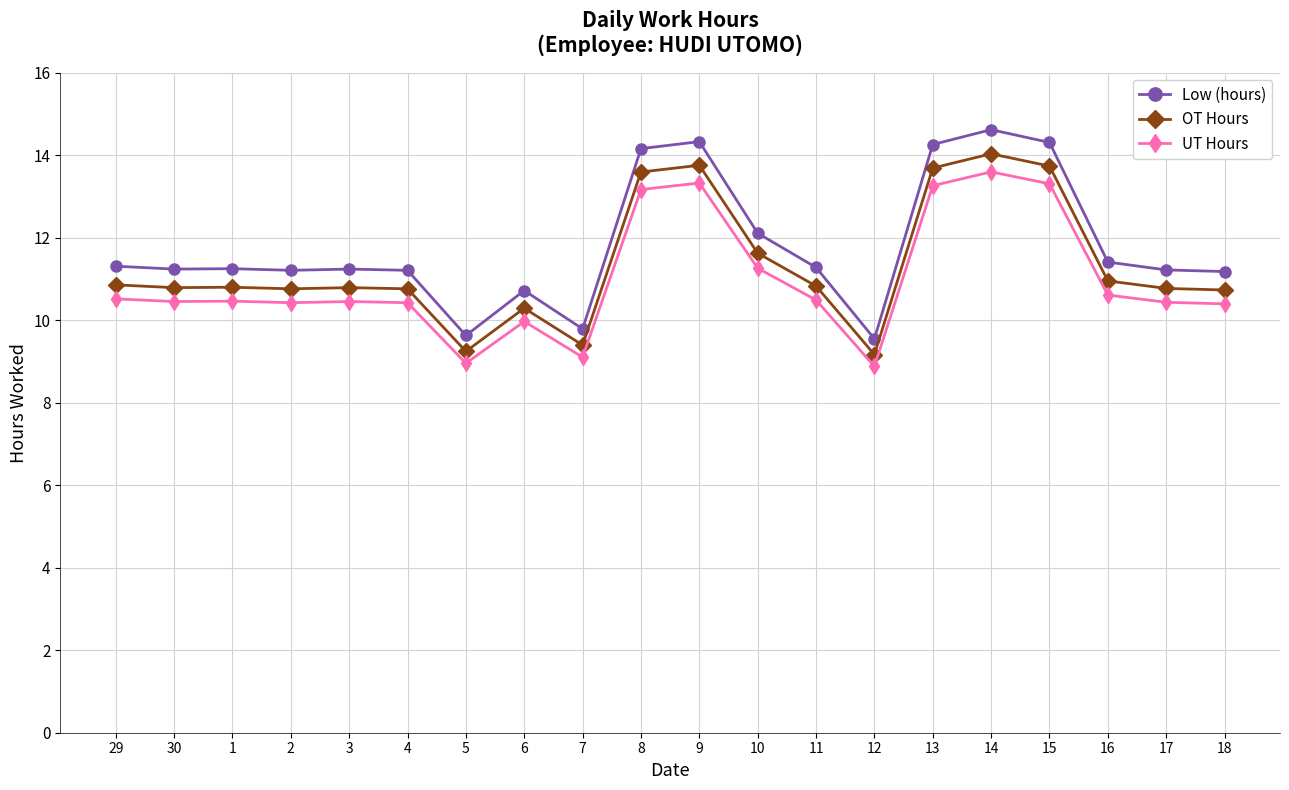

True or false: OT Hours and UT Hours intersect in this chart.

False